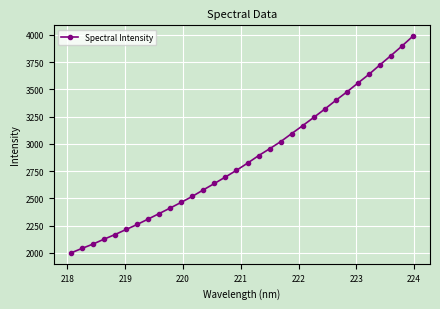

What is the difference between the maximum and minimum values?

1991.1